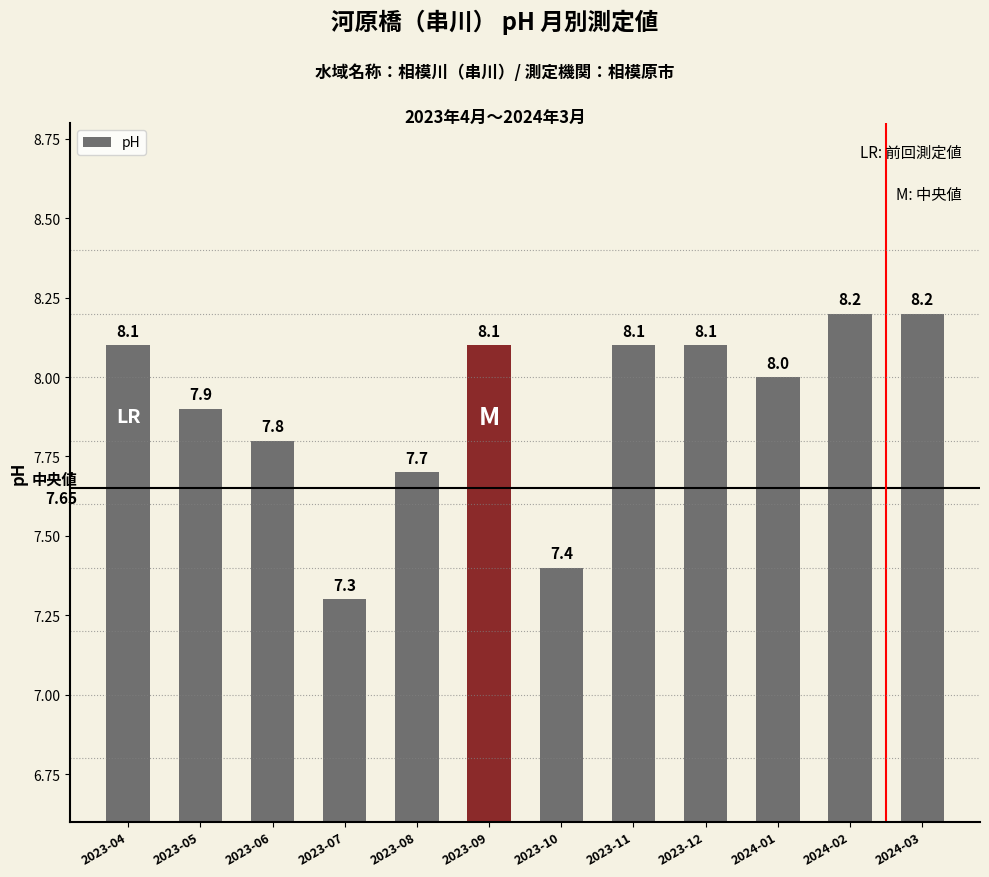

What is the smallest value displayed?

7.3